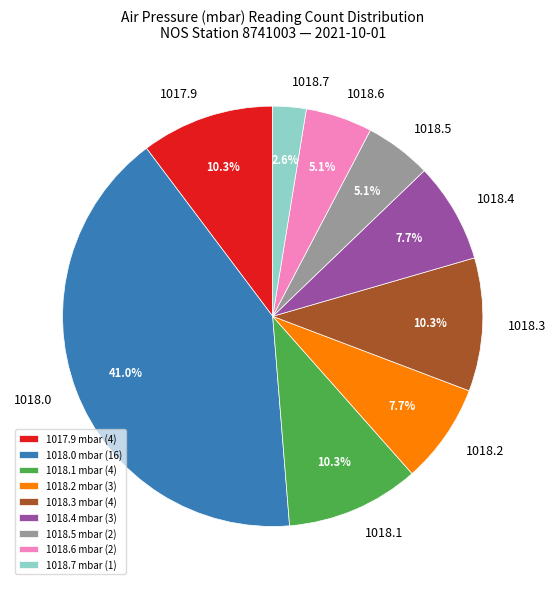

Between 1018.2 and 1018.1, which is larger?

1018.1